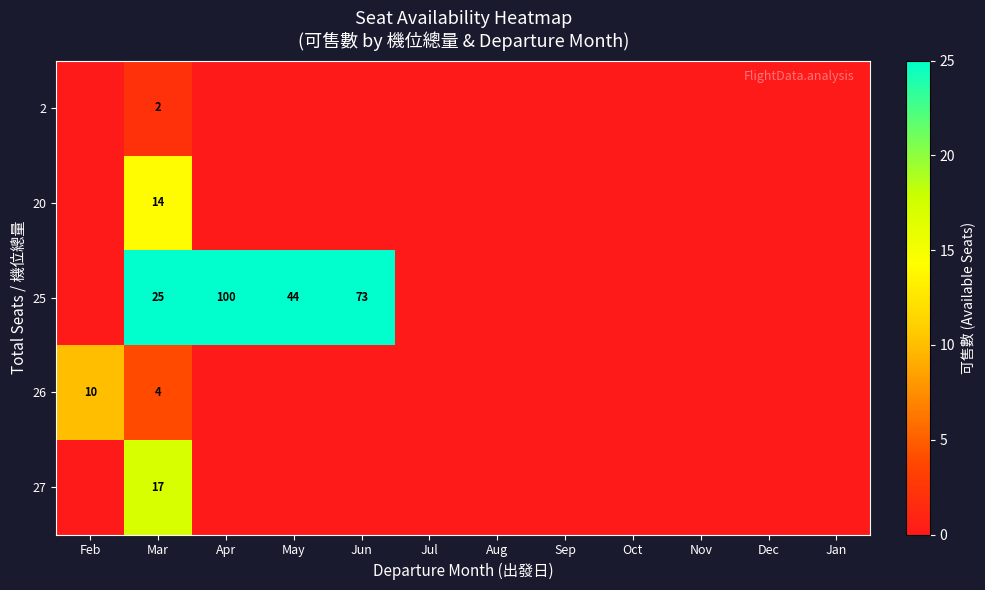

How many values in the 26 series exceed 0?

2